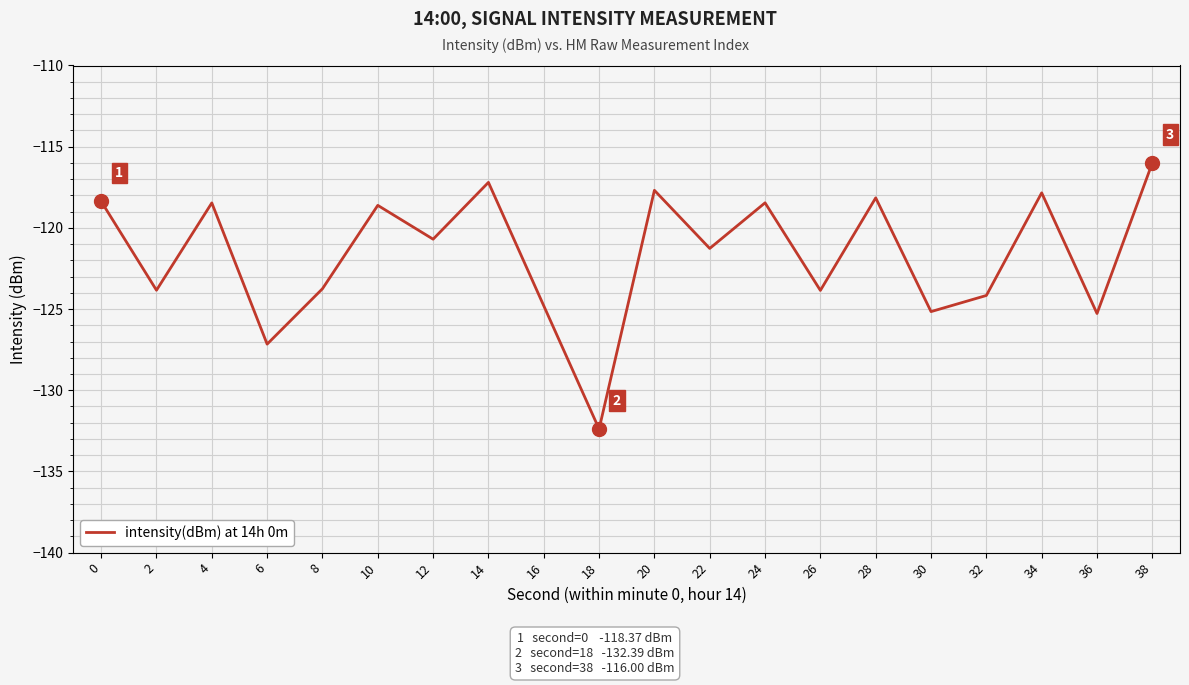

The chart shows a value of -118.4 at 0. True or false?

True